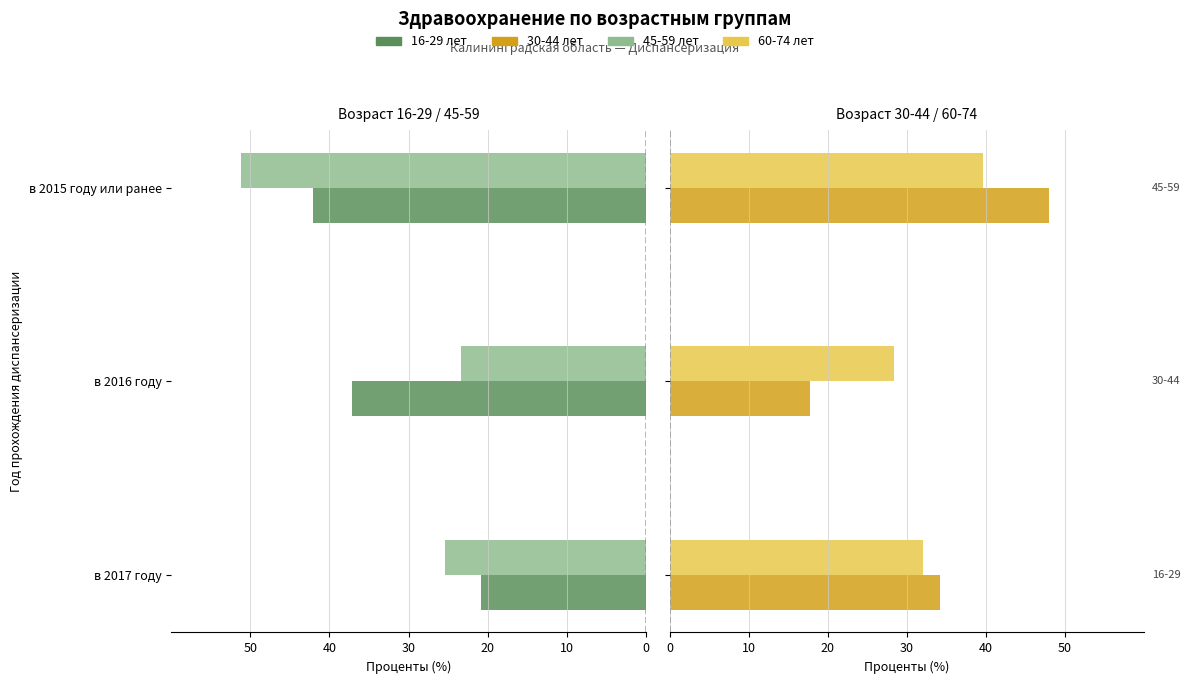

Read the 45-59 value at в 2017 году.

-25.4